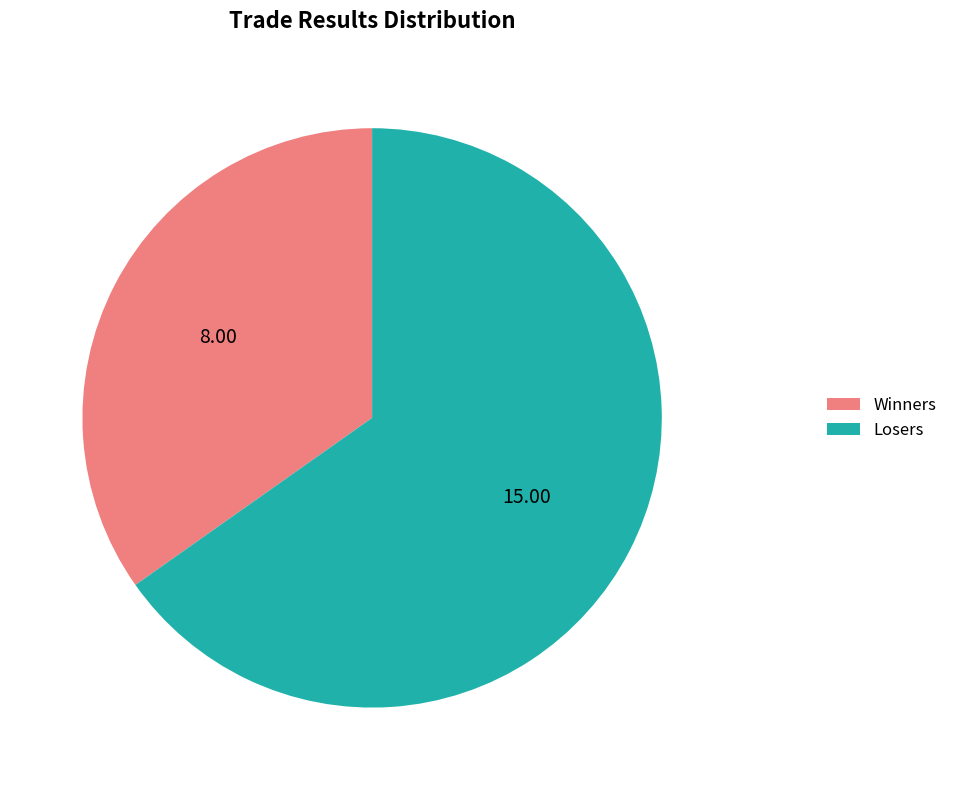

Which has a higher value, Losers or Winners?

Losers